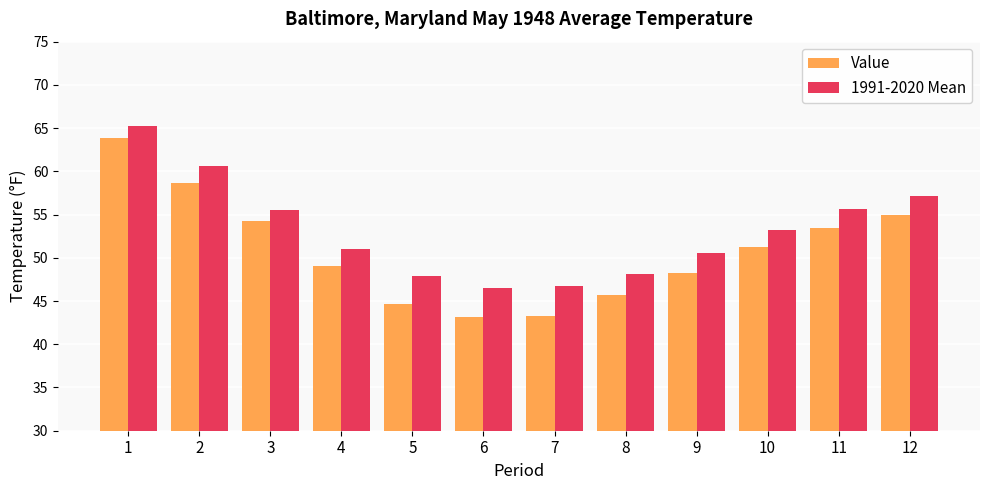

What is the difference between the highest and lowest values at 10?

2.0